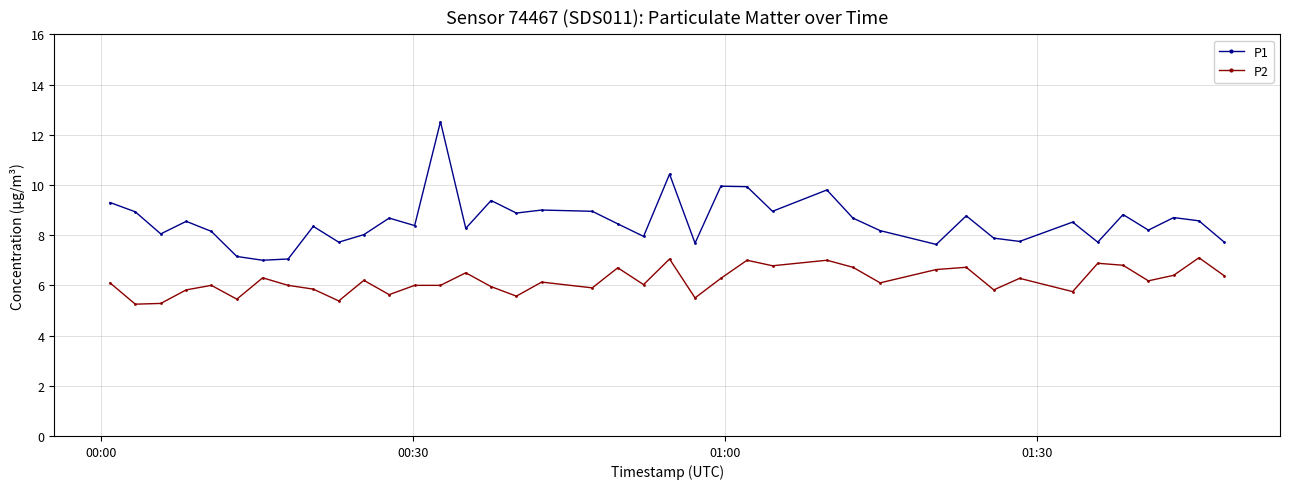

How many lines are shown in the chart?

2